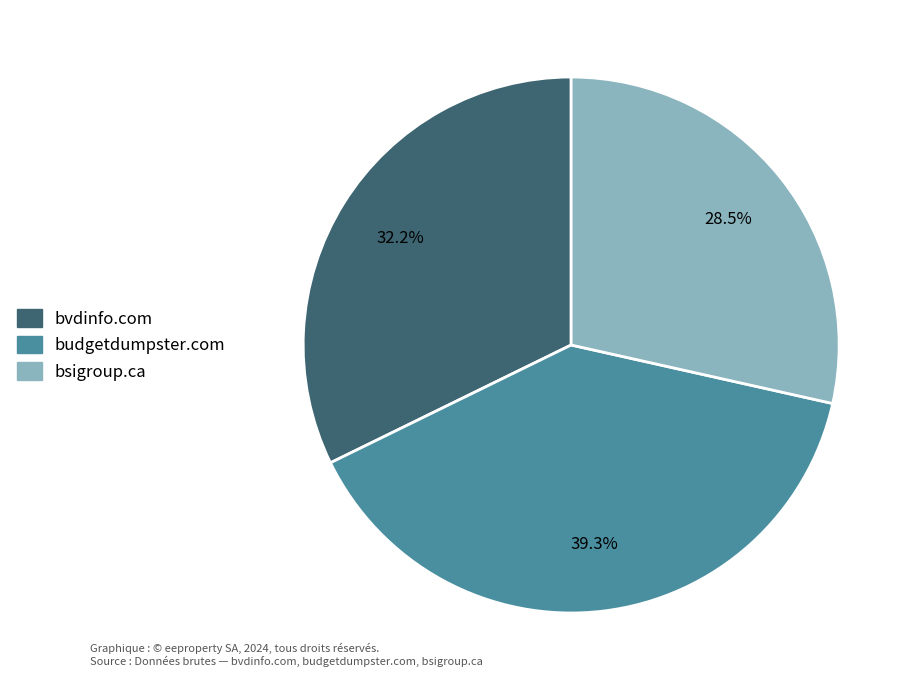

Count the number of slices in the pie.

3